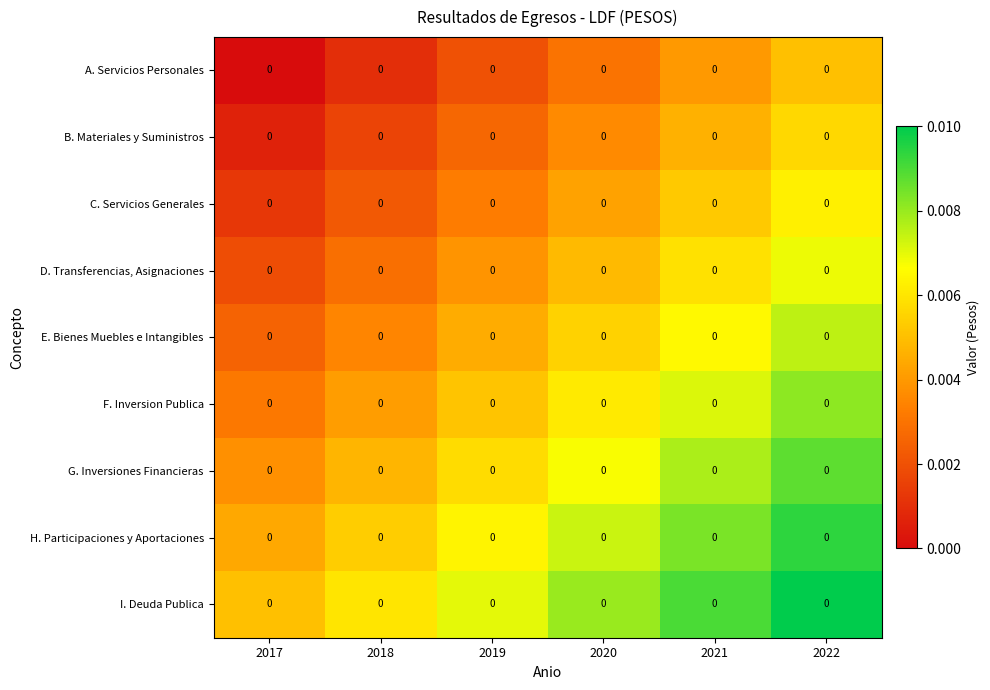

Which has a higher value, 2017 or 2022?

2022